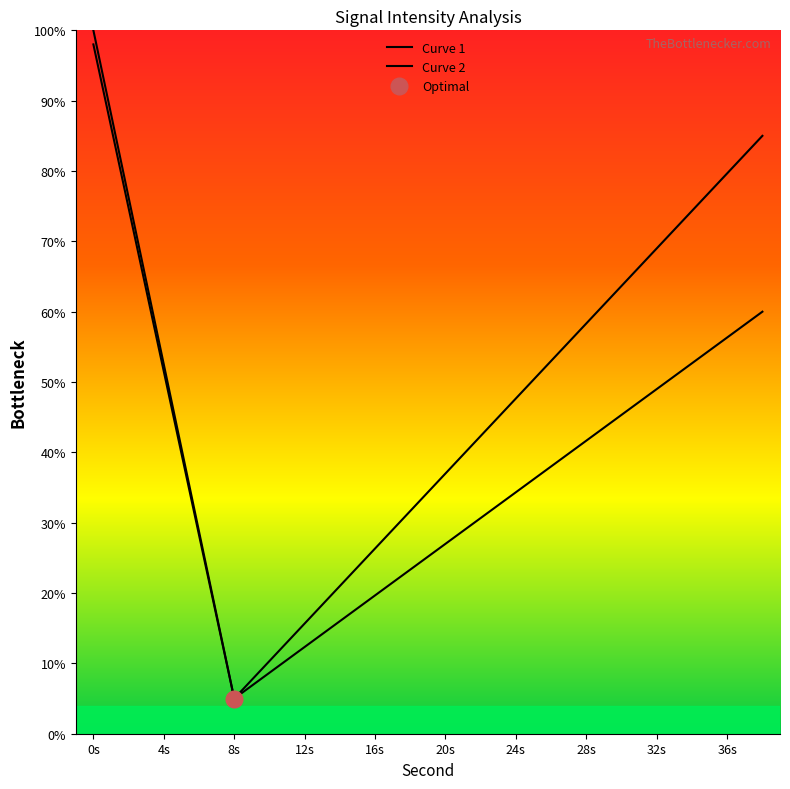

True or false: Curve 2 and Curve 1 intersect in this chart.

False